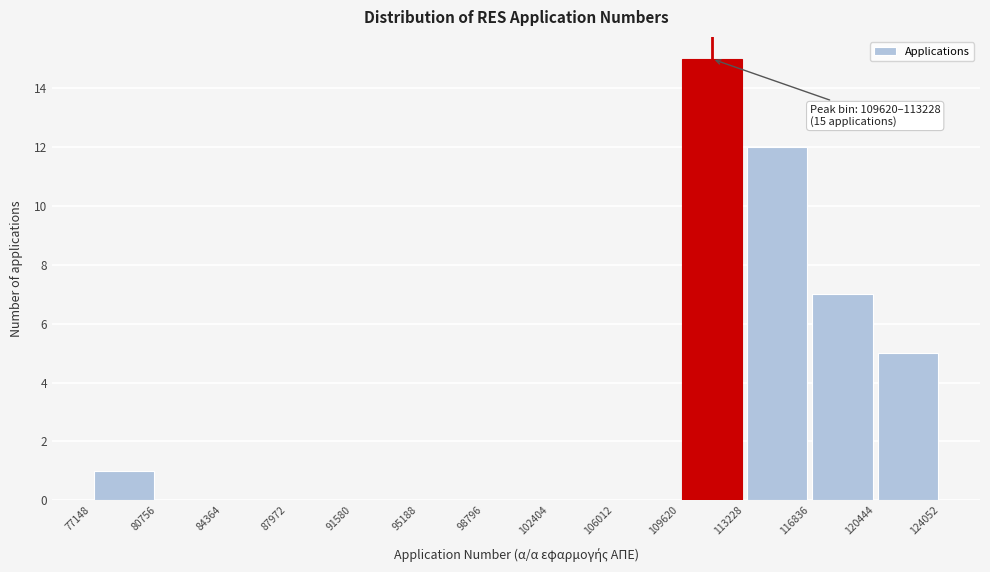

Over which range of the x-axis is the bar tallest?

109620 to 113228